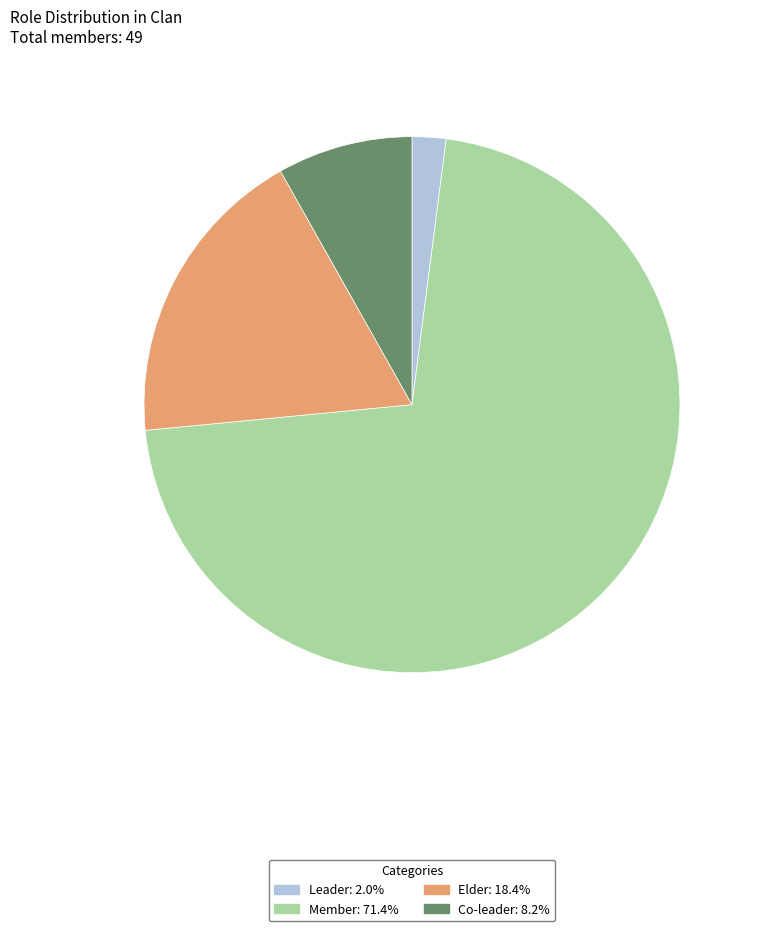

Is the sum of Elder and Co-leader greater than half?

No